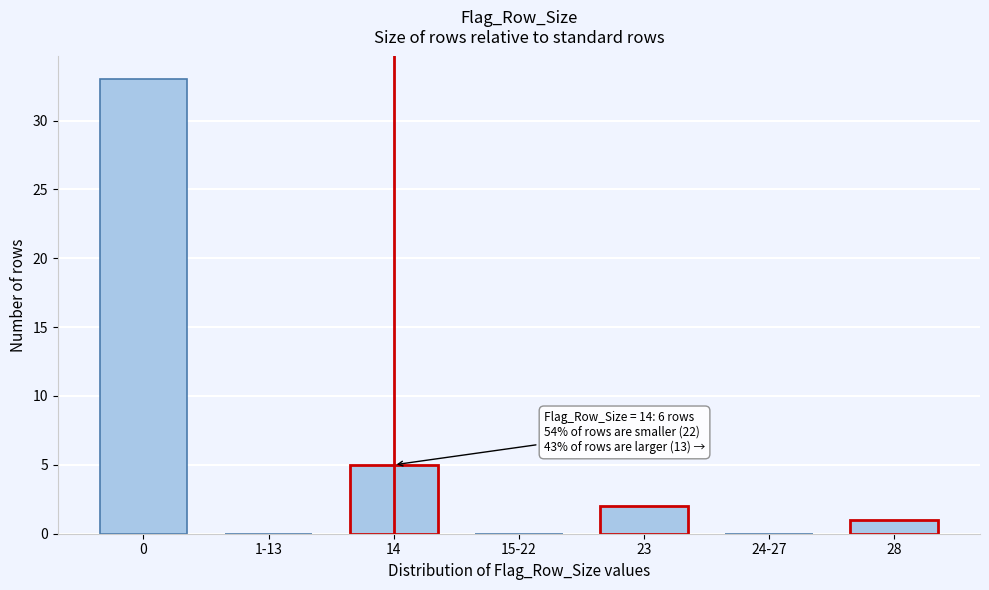

Reading right to left, extract all data points from this chart.

28=1	24-27=0	23=2	15-22=0	14=5	1-13=0	0=33